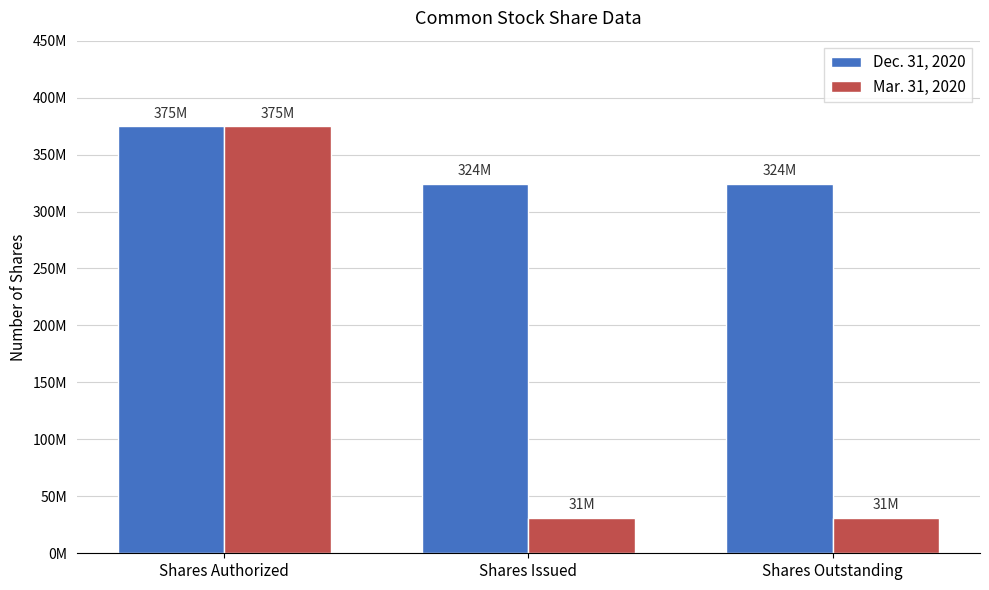

Is it true that Mar. 31, 2020 equals 31000000 at Shares Outstanding?

True